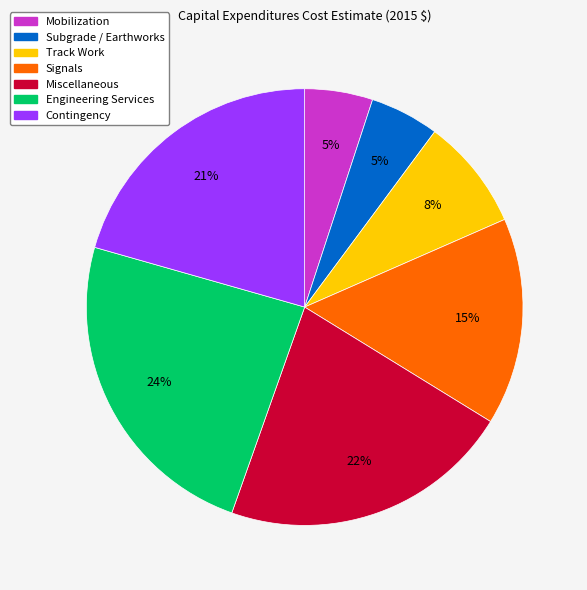

The Subgrade / Earthworks slice represents 5% of the pie. True or false?

True